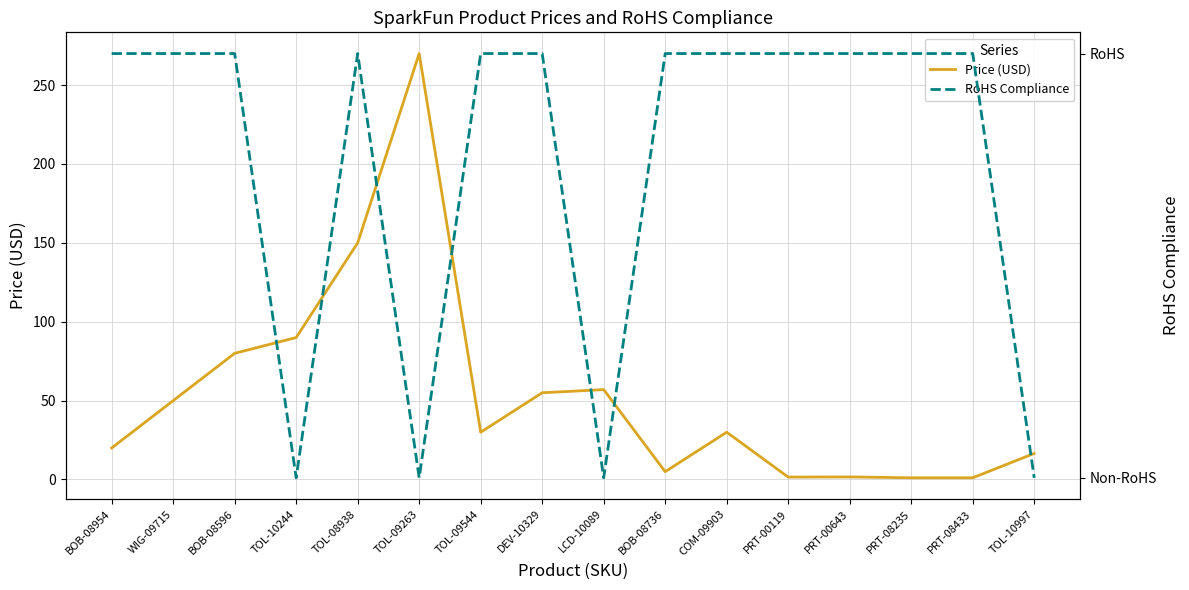

How many interior local peaks does the Price (USD) series have?

4